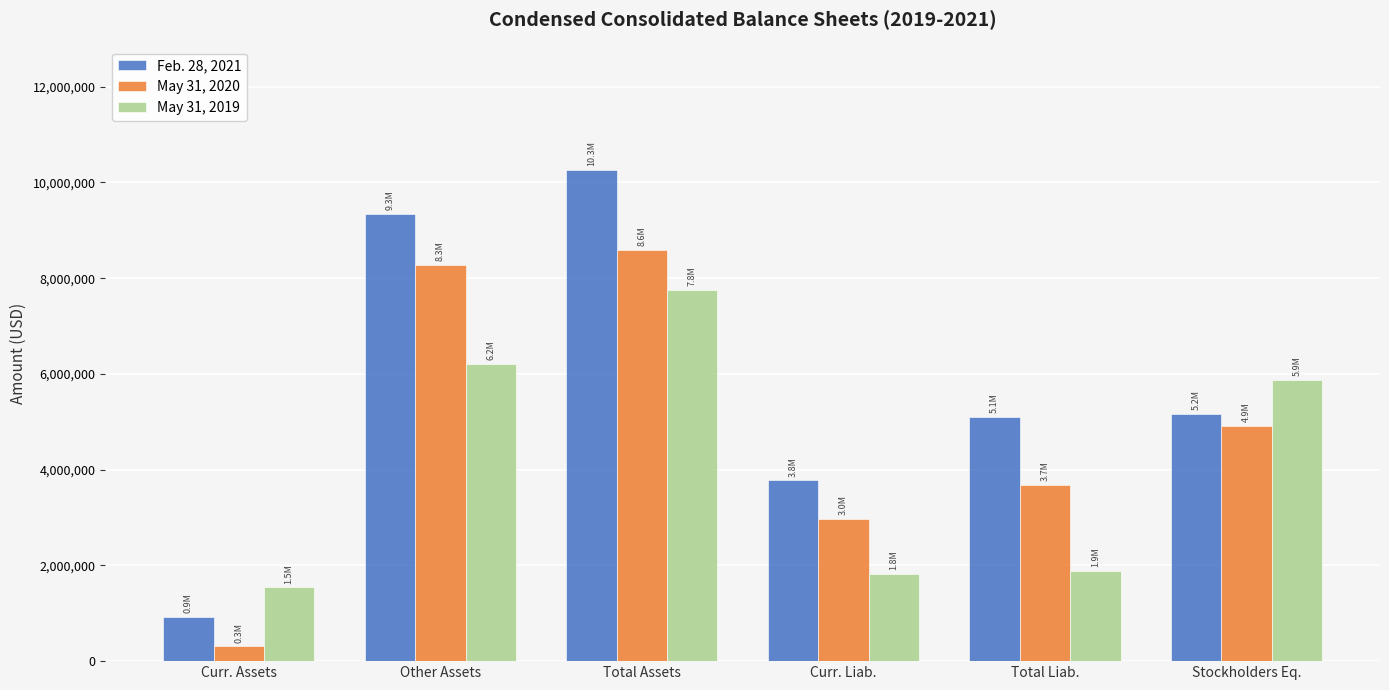

Reading right to left, extract all data points from this chart.

Feb. 28, 2021: Stockholders Eq.=5166069	Total Liab.=5101941	Curr. Liab.=3774498	Total Assets=10268010	Other Assets=9340054	Curr. Assets=927956
May 31, 2020: Stockholders Eq.=4915672	Total Liab.=3676102	Curr. Liab.=2971268	Total Assets=8591774	Other Assets=8282538	Curr. Assets=309236
May 31, 2019: Stockholders Eq.=5867921	Total Liab.=1886622	Curr. Liab.=1817746	Total Assets=7754543	Other Assets=6214385	Curr. Assets=1540158